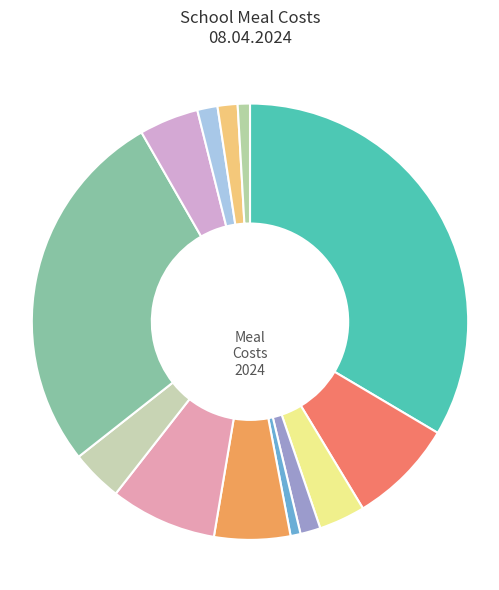

Count the number of slices in the pie.

13